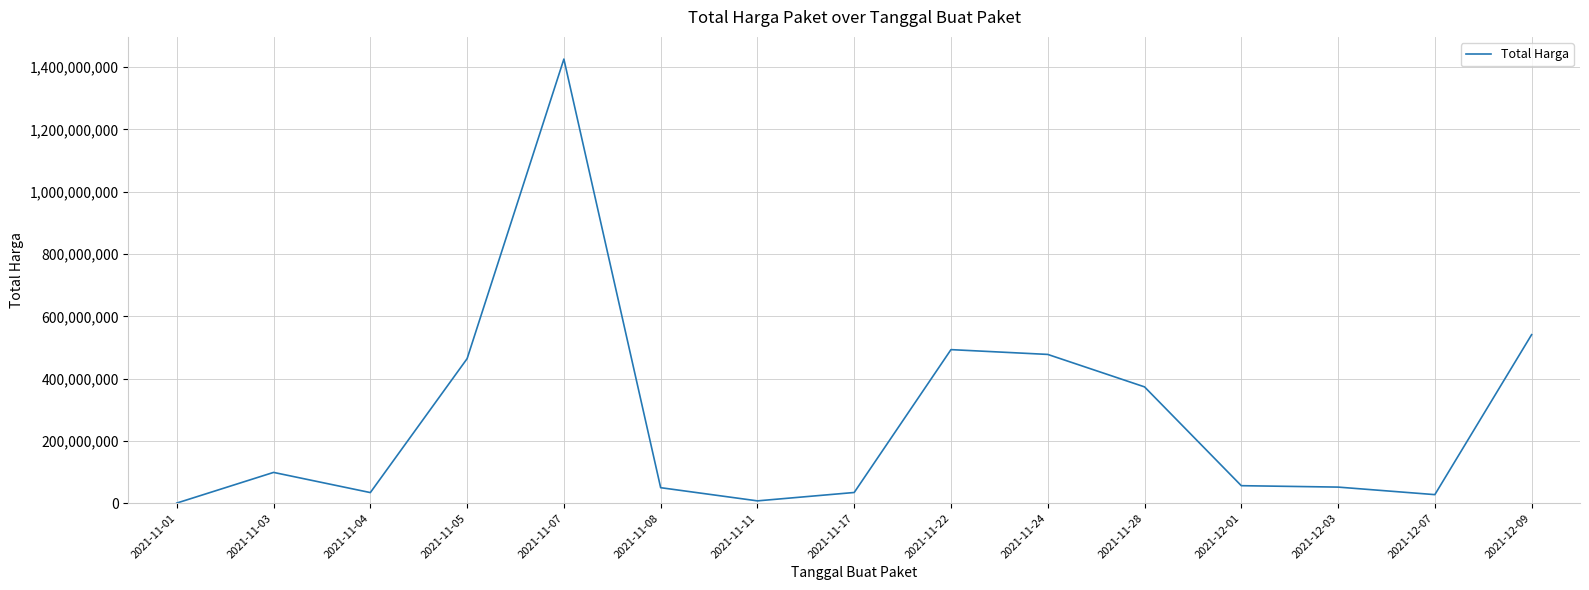

True or false: the data has more than 0 interior local peaks.

True